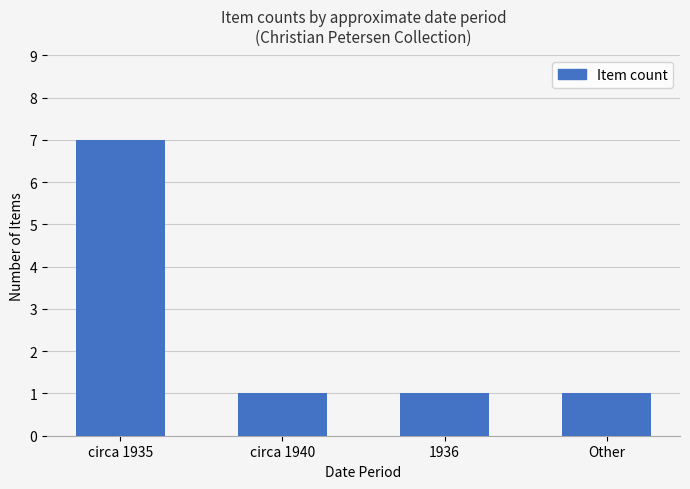

How many bars are there in total?

4